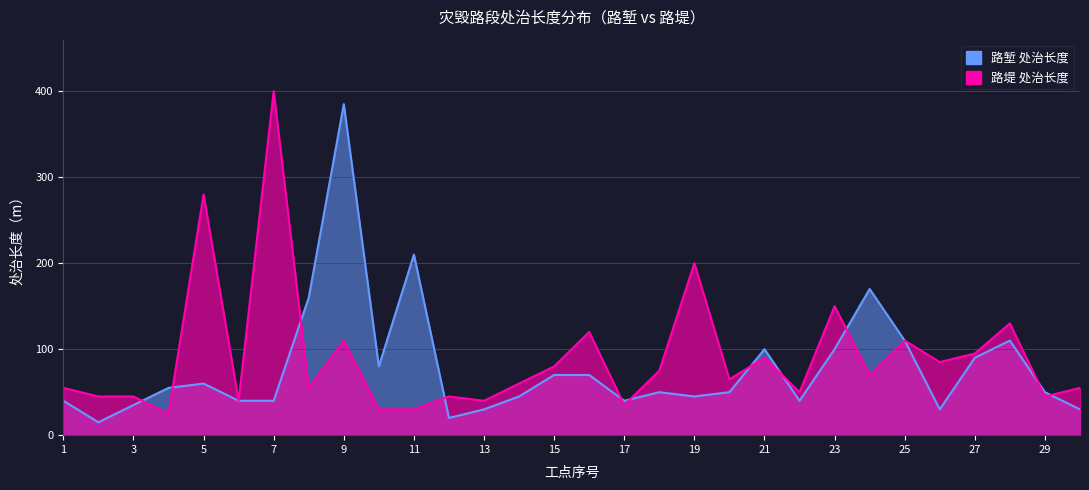

Which category has the highest value in the 路堑 处治长度 series?

9